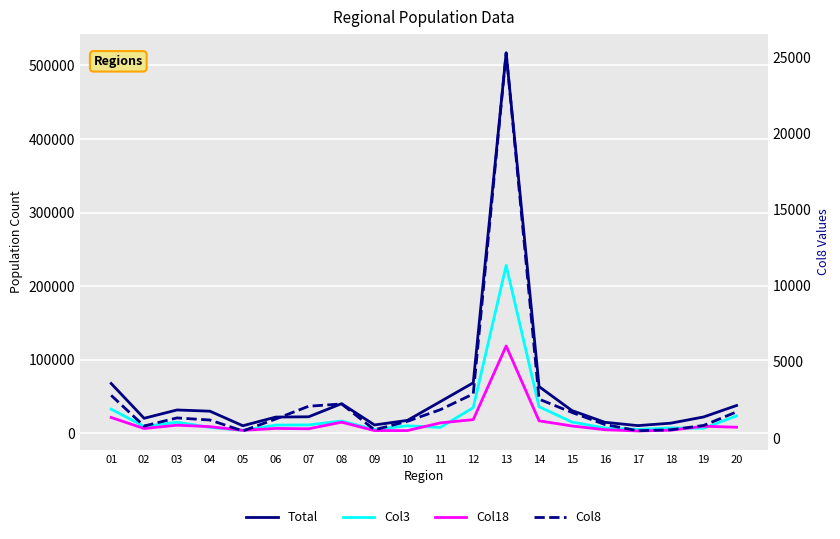

How many categories are shown in the chart?

20